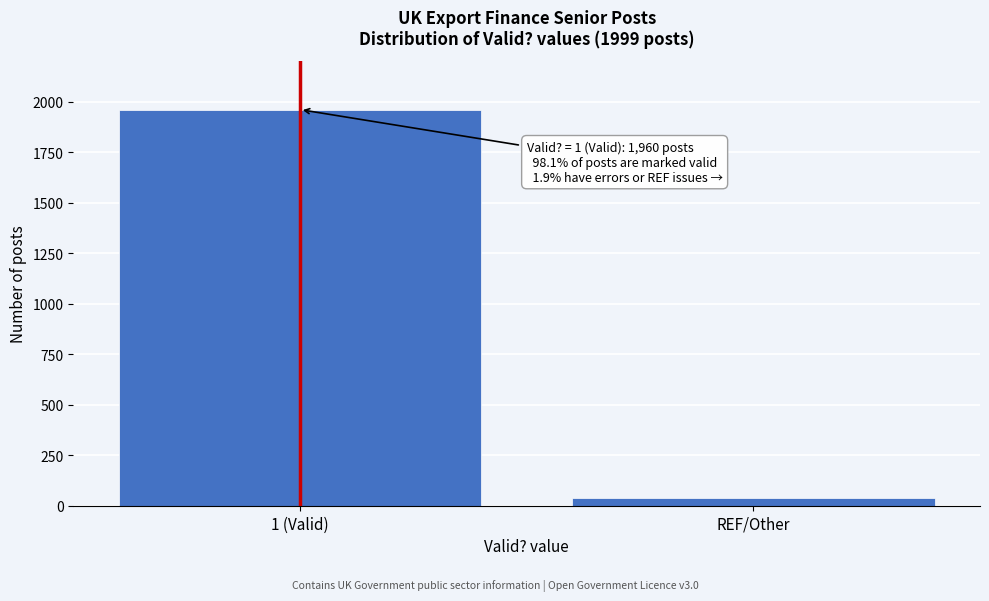

Reading left to right, transcribe all the data shown in this chart.

1 (Valid)=1960	REF/Other=39